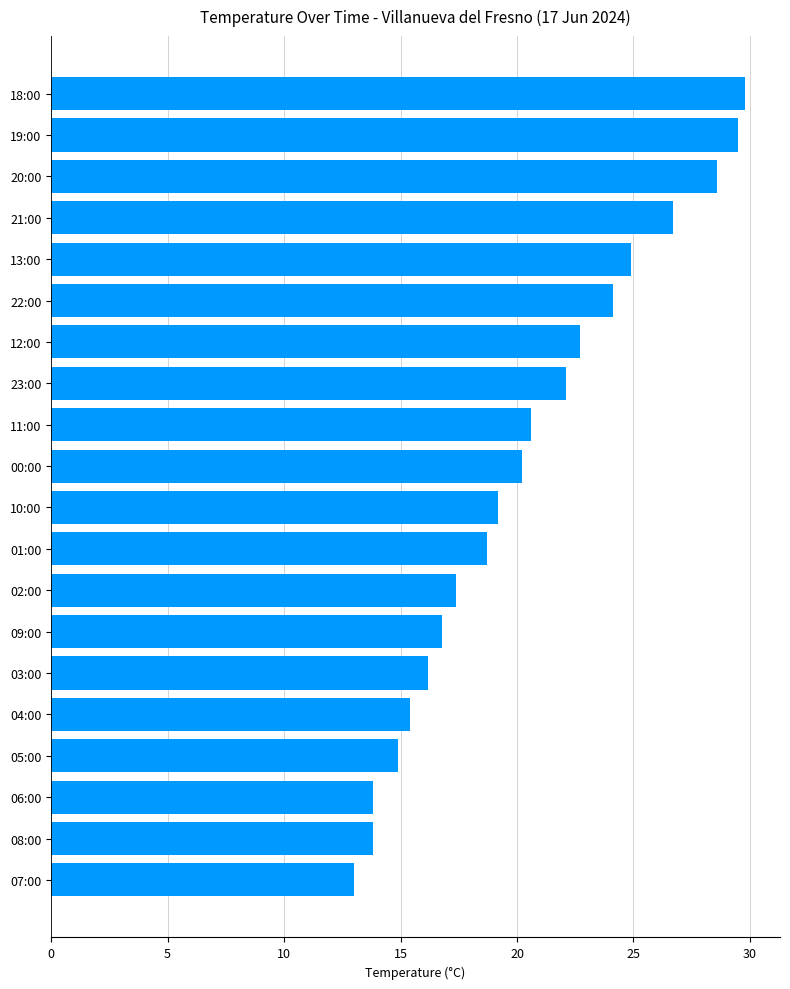

Is it true that the value at 09:00 is 25.8?

False